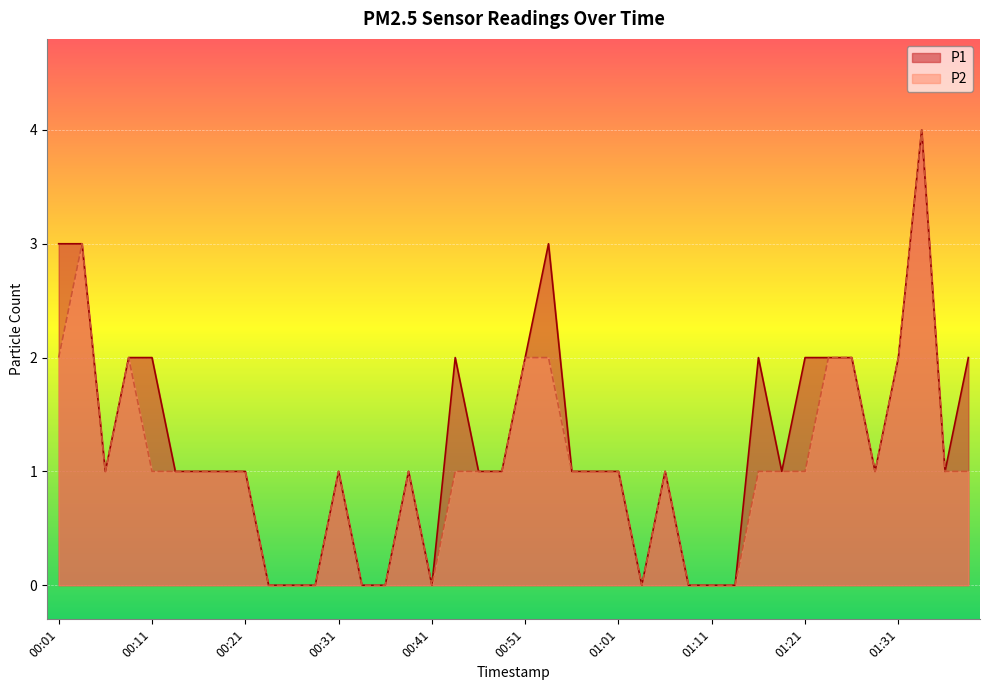

True or false: P1 and P2 cross at least once.

False